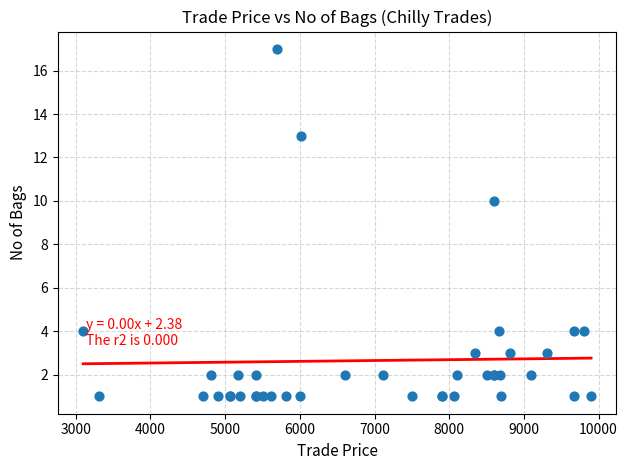

What Y value in the scatter plot is closest to 9?

10